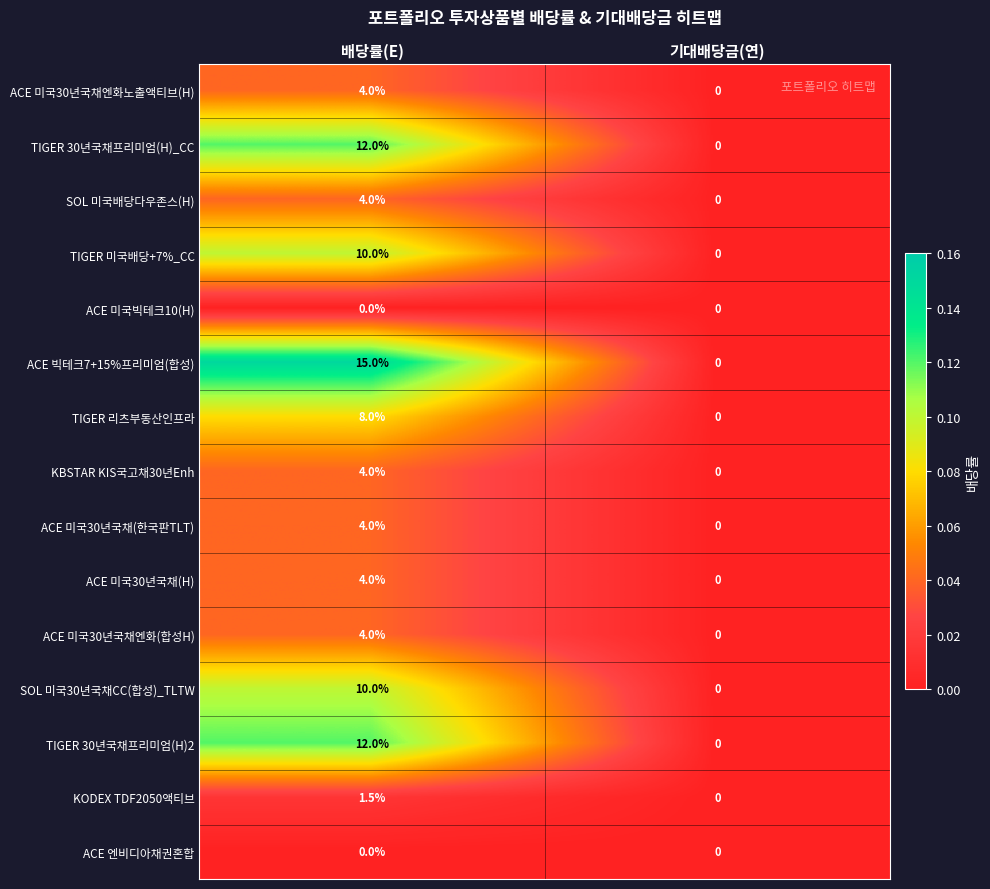

True or false: ACE 미국30년국채(H) has a value of 5.3 at 배당률(E).

False